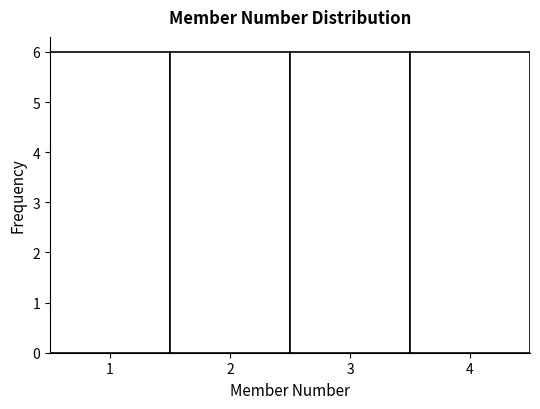

Reading left to right, transcribe this chart: for each bar, give the range it covers on the x-axis and its height. The values are not printed on the chart, so give them approximately, as read against the axis.

0.5 to 1.5: 6
1.5 to 2.5: 6
2.5 to 3.5: 6
3.5 to 4.5: 6